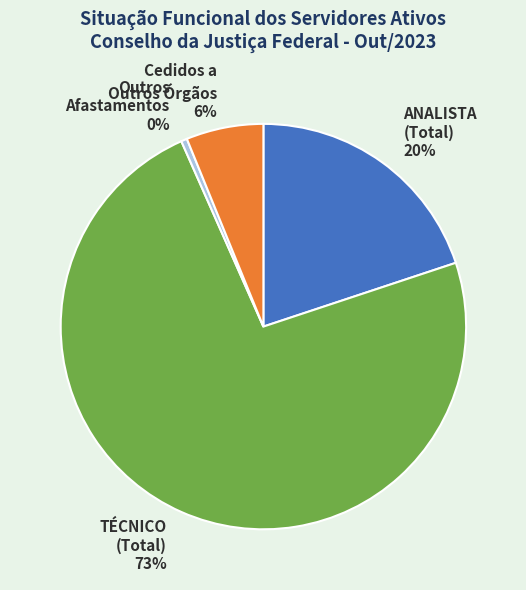

To the nearest percent, what portion does ANALISTA (Total) represent?

20%